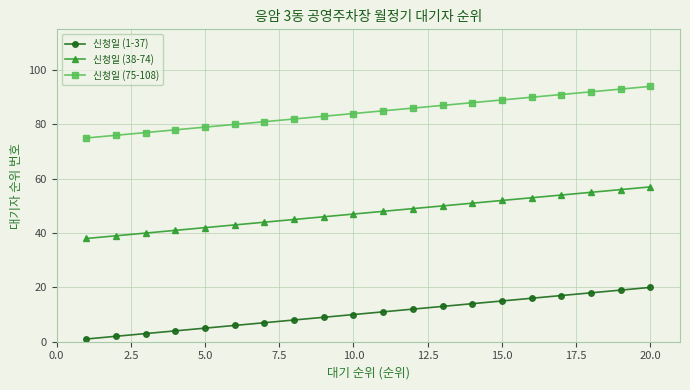

Count the number of categories in the chart.

20